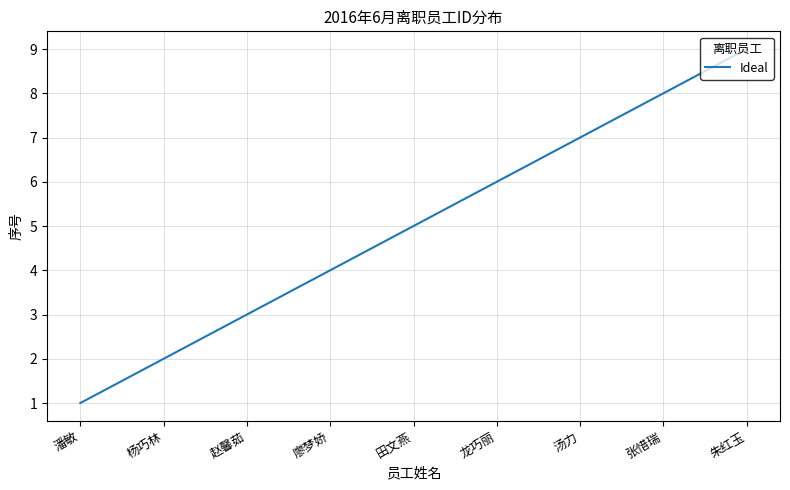

What is the average value?

5